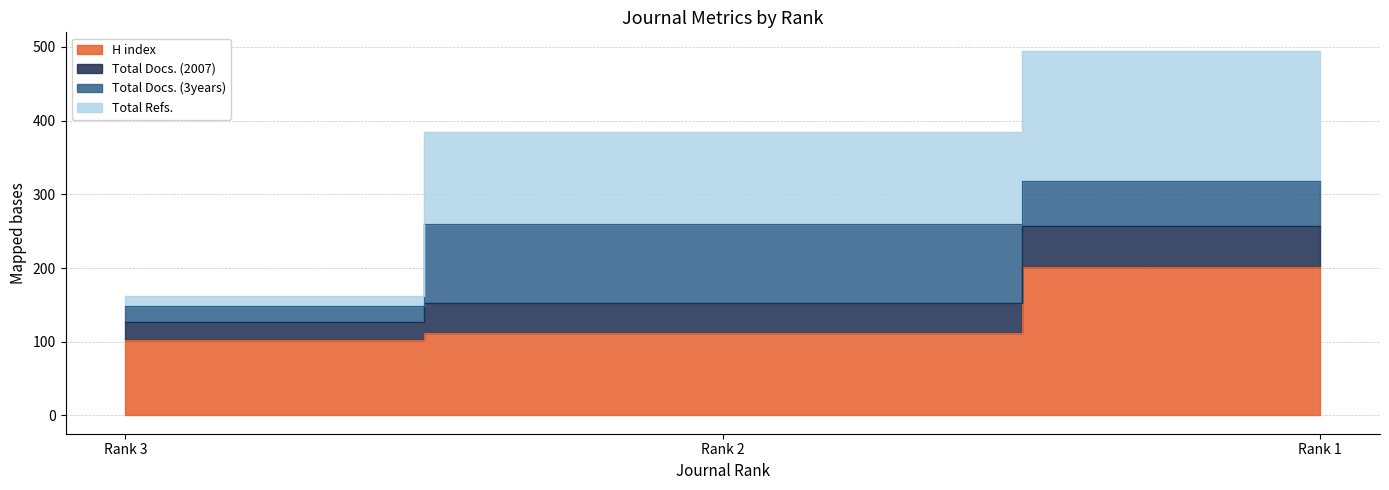

At which category is the sum across all series the highest?

Rank 1